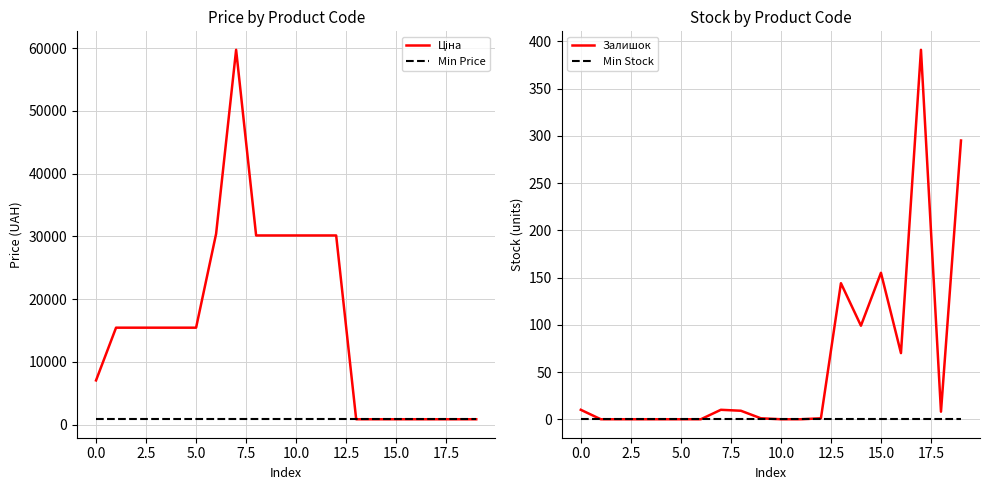

Reading left to right, transcribe all the data shown in this chart.

Ціна: 7057.5	15456.0	15456.0	15456.0	15456.0	15456.0	30408.3	59724.9	30146.9	30146.9	30146.9	30146.9	30146.9	867.3	867.3	867.3	867.3	867.3	867.3	867.3
Min Price: 867.3	867.3	867.3	867.3	867.3	867.3	867.3	867.3	867.3	867.3	867.3	867.3	867.3	867.3	867.3	867.3	867.3	867.3	867.3	867.3
Залишок: 10.0	0.0	0.0	0.0	0.0	0.0	0.0	10.0	9.0	1.0	0.0	0.0	1.0	144.0	99.0	155.0	70.0	391.0	8.0	295.0
Min Stock: 0.0	0.0	0.0	0.0	0.0	0.0	0.0	0.0	0.0	0.0	0.0	0.0	0.0	0.0	0.0	0.0	0.0	0.0	0.0	0.0